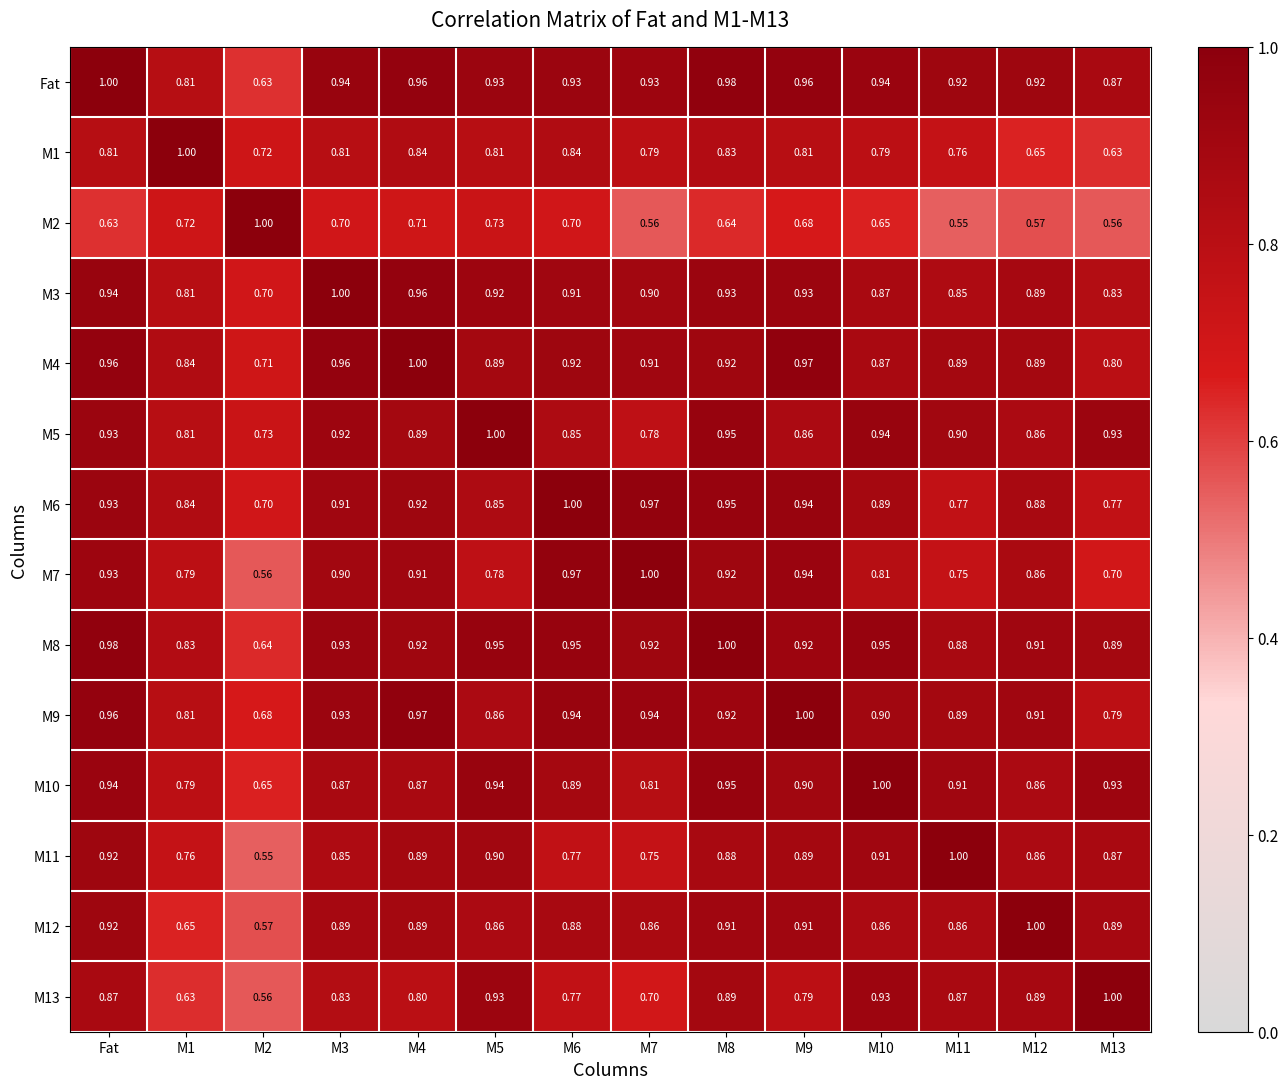

Is the value of M4 at M12 greater than the value of M11 at M6?

Yes